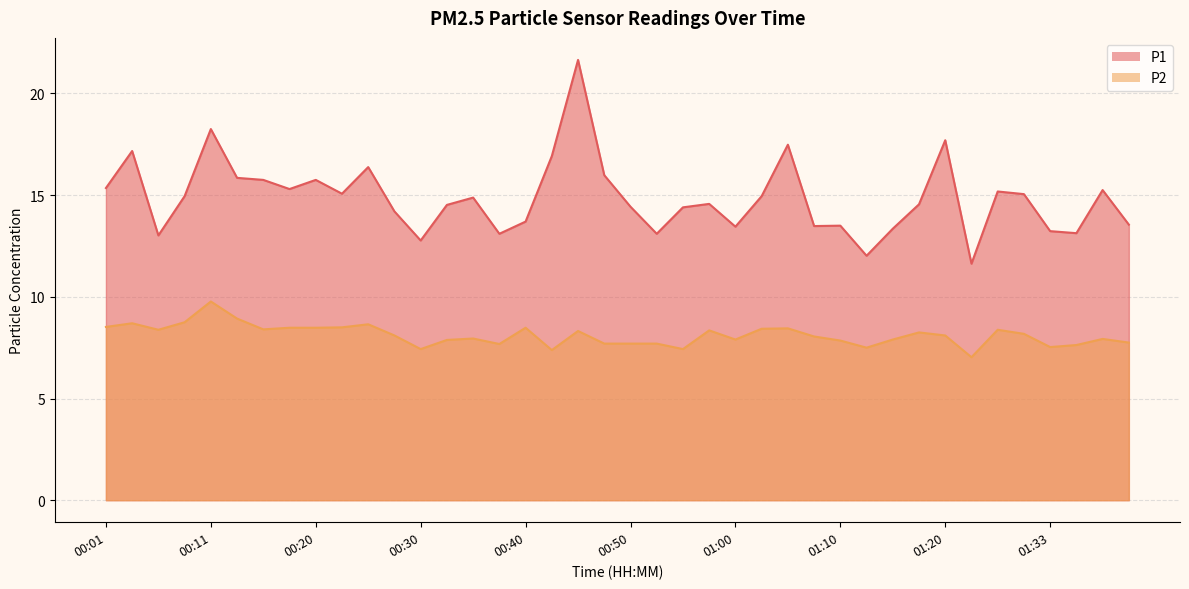

Which series has the largest range (max minus min)?

P1